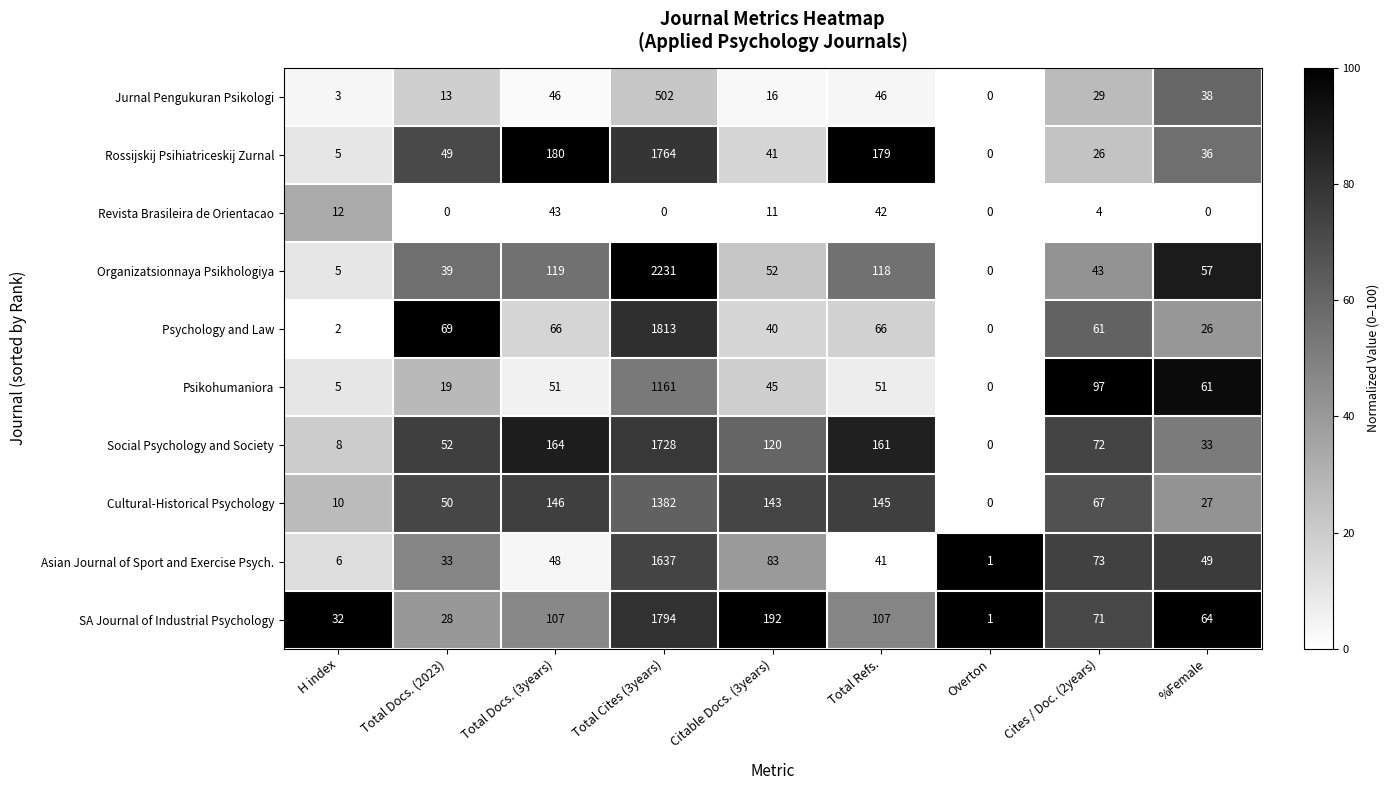

Rank the series at %Female from highest to lowest value.

SA Journal of Industrial Psychology, Psikohumaniora, Organizatsionnaya Psikhologiya, Asian Journal of Sport and Exercise Psych., Jurnal Pengukuran Psikologi, Rossijskij Psihiatriceskij Zurnal, Social Psychology and Society, Cultural-Historical Psychology, Psychology and Law, Revista Brasileira de Orientacao